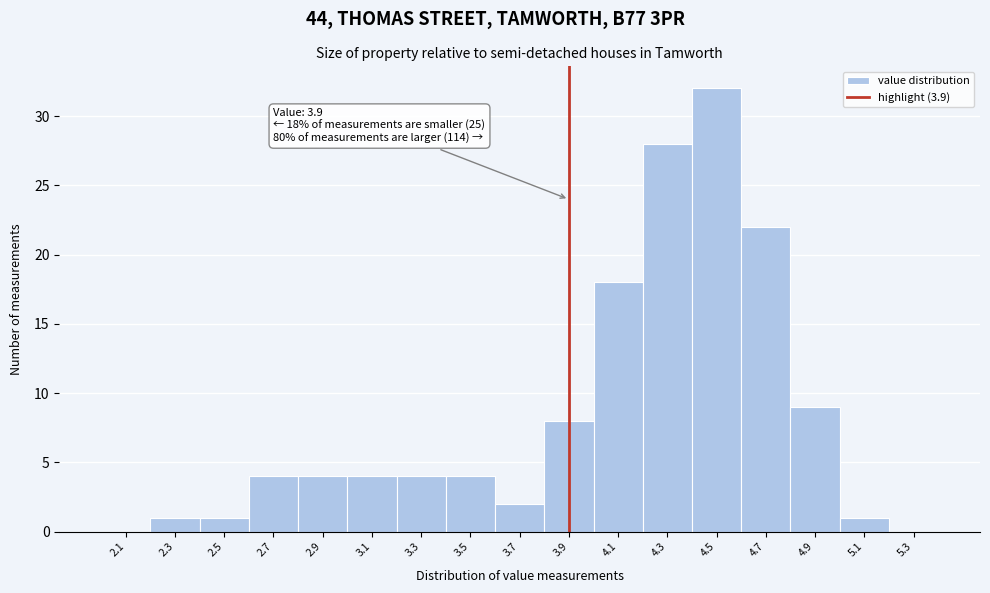

Which range on the x-axis has the tallest bar?

4.4 to 4.6